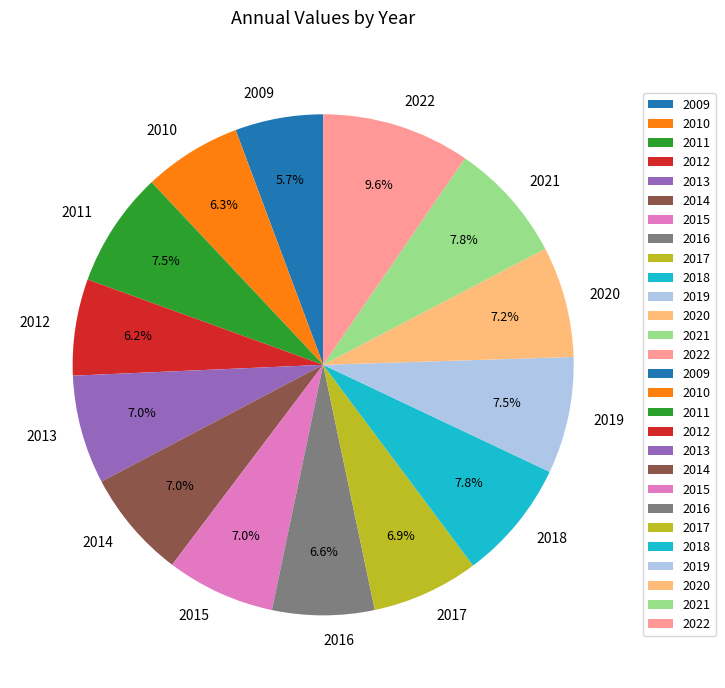

Is there any slice that represents more than half of the pie?

No